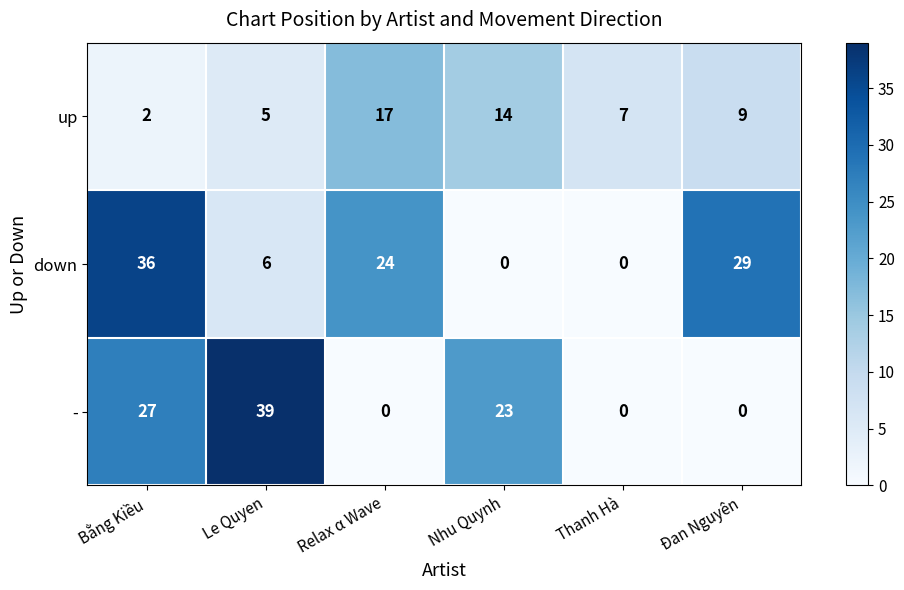

Reading right to left, list all the values displayed in this chart.

up: 9	7	14	17	5	2
down: 29	0	0	24	6	36
-: 0	0	23	0	39	27